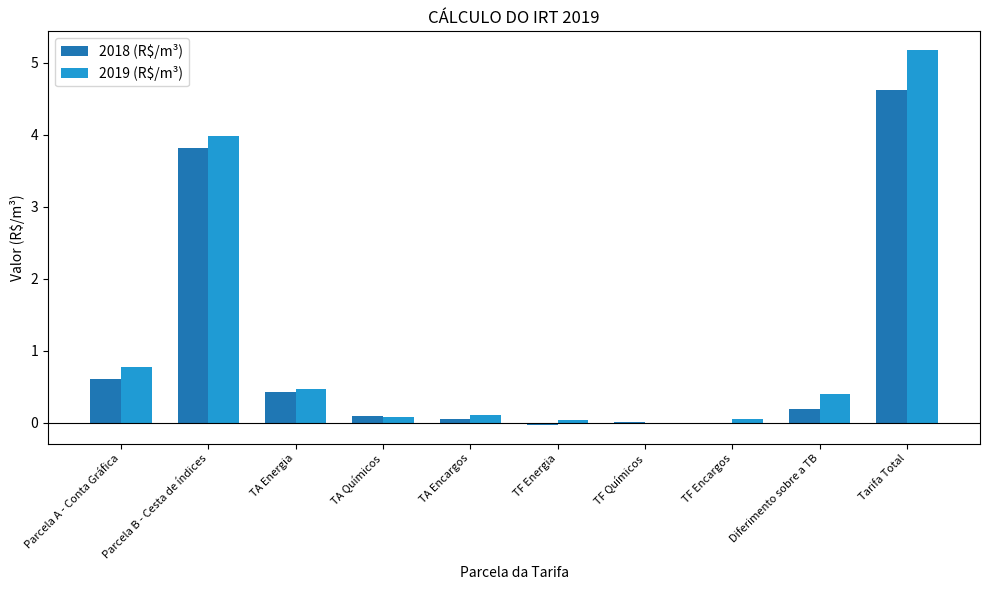

Are the bars grouped side by side (vs. stacked)?

Yes